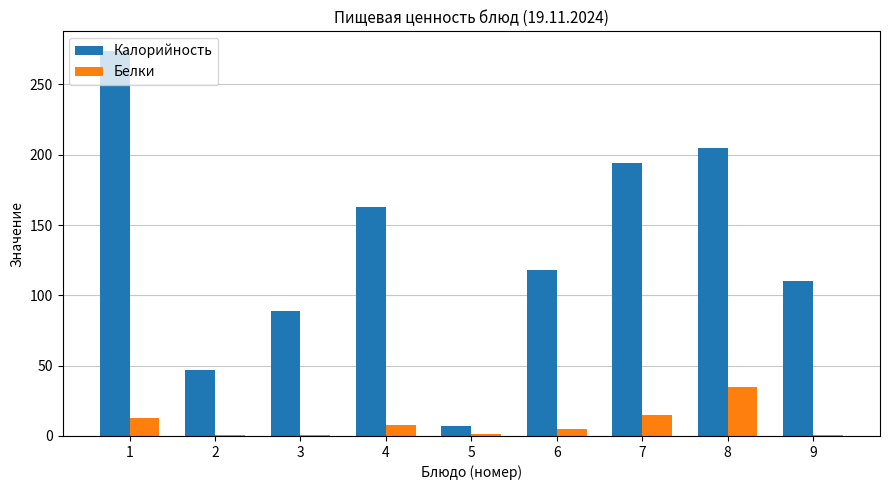

Is it true that Белки equals 35.0 at 8?

True